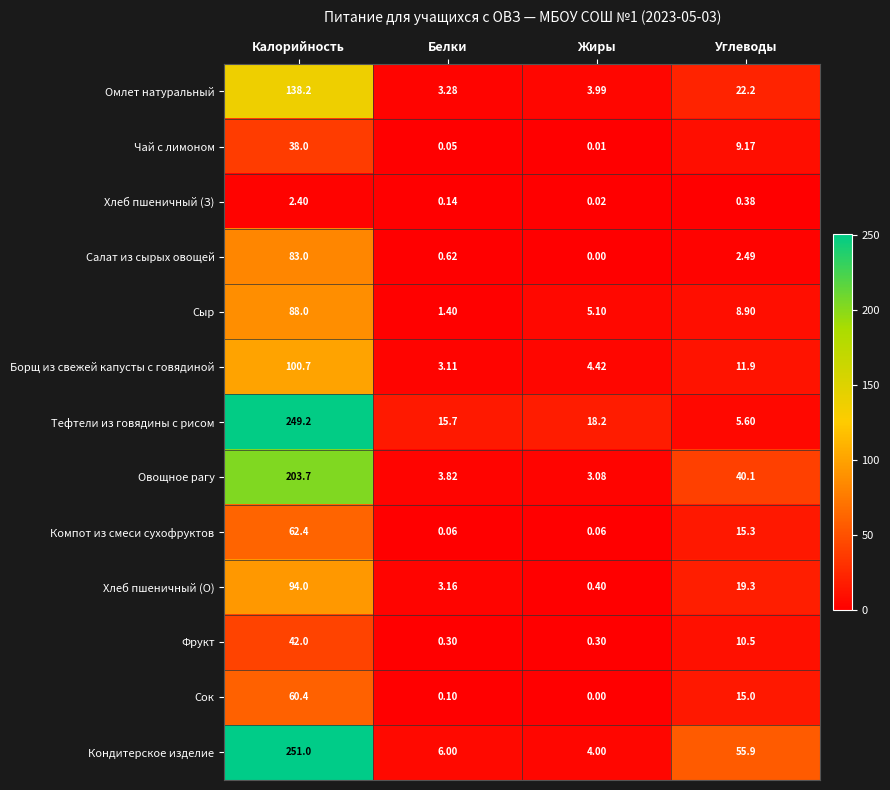

Which series has the widest spread of values?

Кондитерское изделие